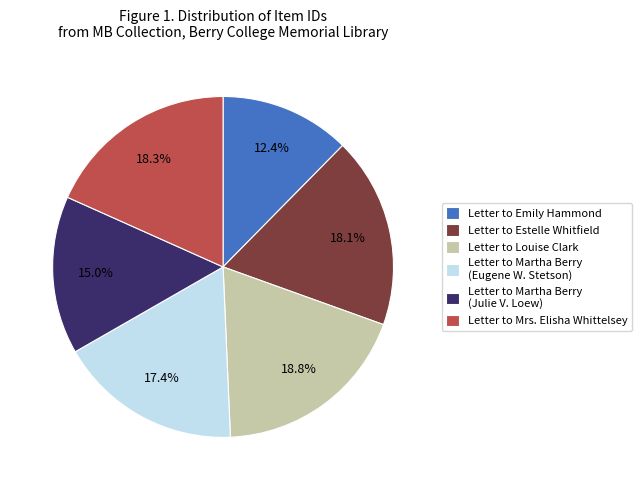

Does any single category account for the majority?

No